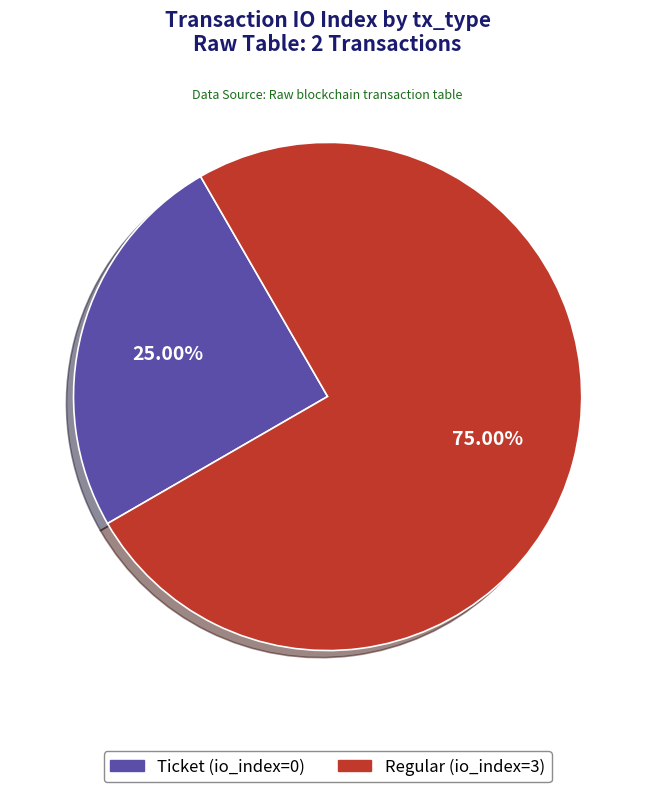

True or false: Ticket (io_index=0) accounts for 1% of the total.

False